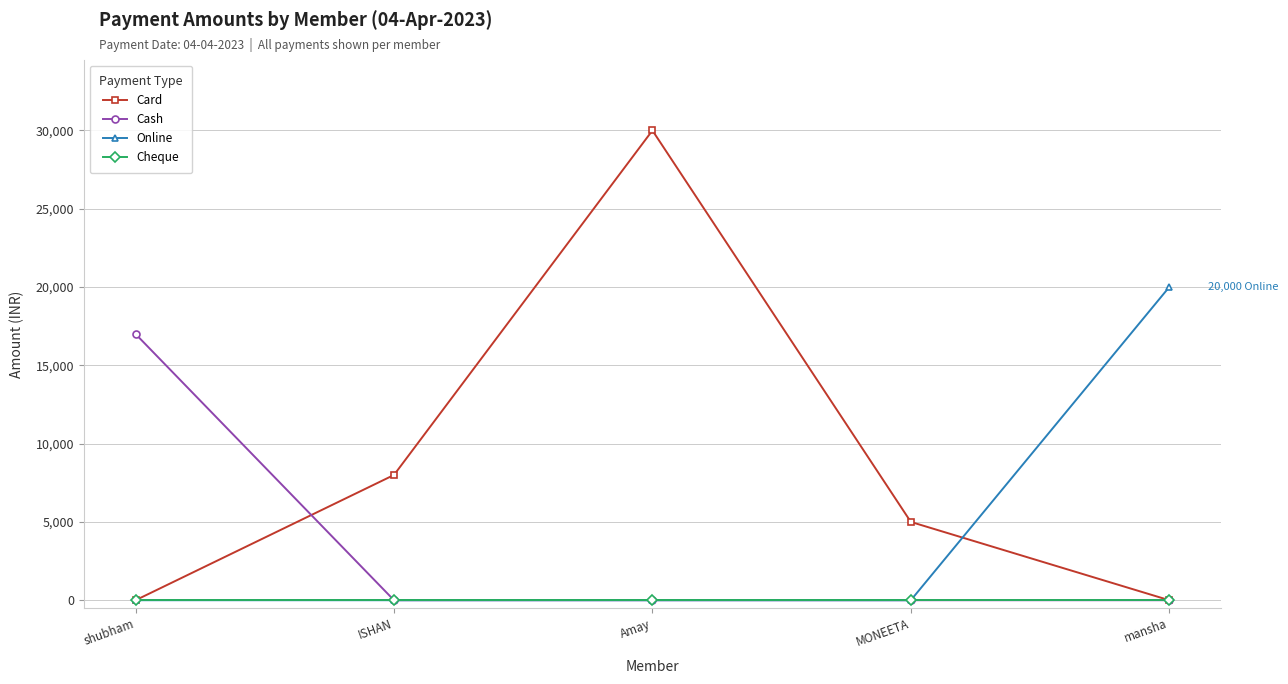

Is it true that Online equals 27392 at mansha?

False